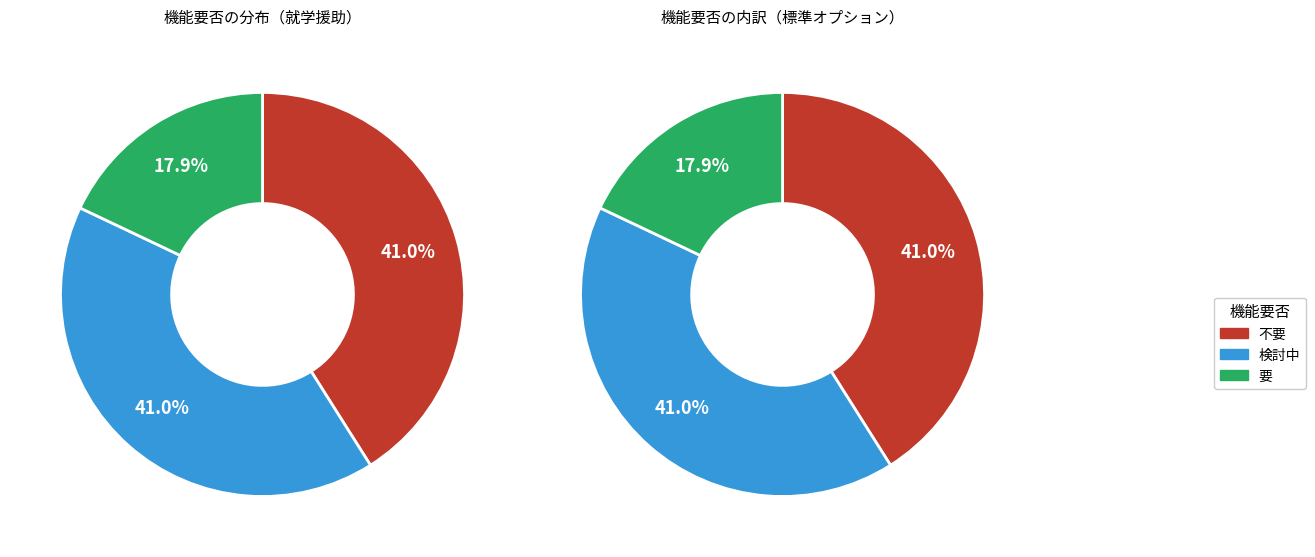

Rank the categories by value from highest to lowest.

不要, 検討中, 要